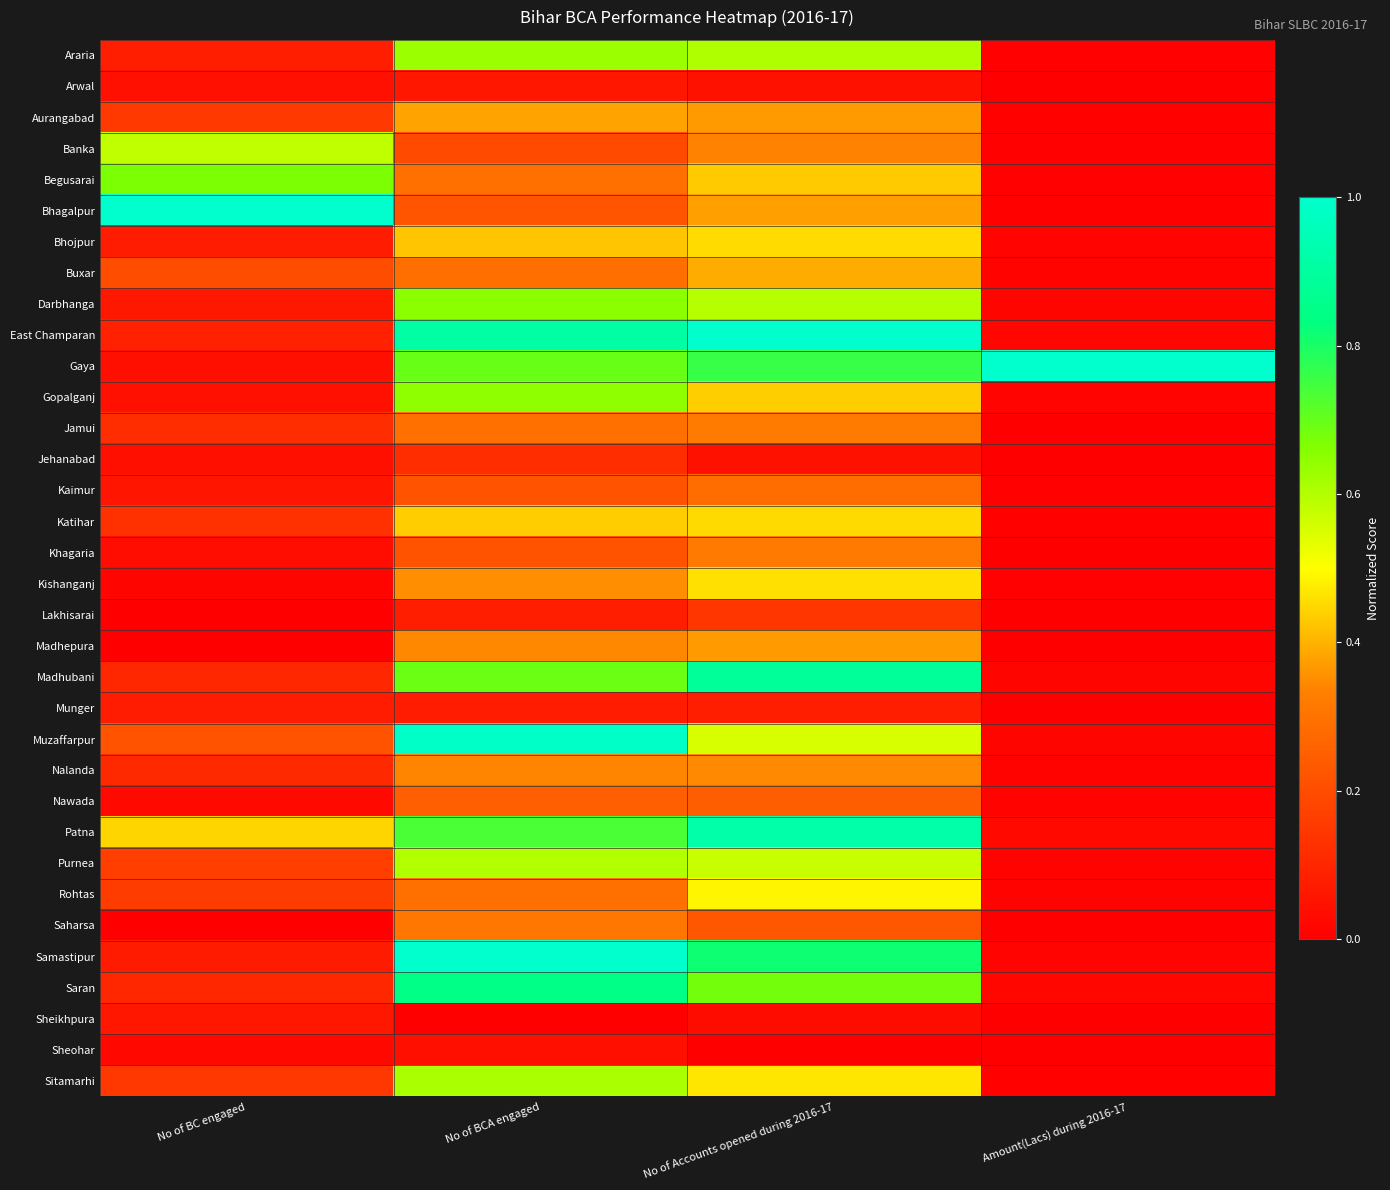

Reading left to right, transcribe all the data shown in this chart.

Araria: No of BC engaged=0.1	No of BCA engaged=0.6	No of Accounts opened during 2016-17=0.6	Amount(Lacs) during 2016-17=0.0
Arwal: No of BC engaged=0.0	No of BCA engaged=0.1	No of Accounts opened during 2016-17=0.0	Amount(Lacs) during 2016-17=0.0
Aurangabad: No of BC engaged=0.1	No of BCA engaged=0.4	No of Accounts opened during 2016-17=0.4	Amount(Lacs) during 2016-17=0.0
Banka: No of BC engaged=0.6	No of BCA engaged=0.2	No of Accounts opened during 2016-17=0.3	Amount(Lacs) during 2016-17=0.0
Begusarai: No of BC engaged=0.7	No of BCA engaged=0.3	No of Accounts opened during 2016-17=0.4	Amount(Lacs) during 2016-17=0.0
Bhagalpur: No of BC engaged=1.0	No of BCA engaged=0.2	No of Accounts opened during 2016-17=0.4	Amount(Lacs) during 2016-17=0.0
Bhojpur: No of BC engaged=0.1	No of BCA engaged=0.4	No of Accounts opened during 2016-17=0.5	Amount(Lacs) during 2016-17=0.0
Buxar: No of BC engaged=0.2	No of BCA engaged=0.3	No of Accounts opened during 2016-17=0.4	Amount(Lacs) during 2016-17=0.0
Darbhanga: No of BC engaged=0.1	No of BCA engaged=0.7	No of Accounts opened during 2016-17=0.6	Amount(Lacs) during 2016-17=0.0
East Champaran: No of BC engaged=0.1	No of BCA engaged=0.9	No of Accounts opened during 2016-17=1.0	Amount(Lacs) during 2016-17=0.0
Gaya: No of BC engaged=0.0	No of BCA engaged=0.7	No of Accounts opened during 2016-17=0.8	Amount(Lacs) during 2016-17=1.0
Gopalganj: No of BC engaged=0.0	No of BCA engaged=0.6	No of Accounts opened during 2016-17=0.4	Amount(Lacs) during 2016-17=0.0
Jamui: No of BC engaged=0.1	No of BCA engaged=0.3	No of Accounts opened during 2016-17=0.3	Amount(Lacs) during 2016-17=0.0
Jehanabad: No of BC engaged=0.0	No of BCA engaged=0.1	No of Accounts opened during 2016-17=0.0	Amount(Lacs) during 2016-17=0.0
Kaimur: No of BC engaged=0.1	No of BCA engaged=0.2	No of Accounts opened during 2016-17=0.3	Amount(Lacs) during 2016-17=0.0
Katihar: No of BC engaged=0.1	No of BCA engaged=0.4	No of Accounts opened during 2016-17=0.5	Amount(Lacs) during 2016-17=0.0
Khagaria: No of BC engaged=0.0	No of BCA engaged=0.2	No of Accounts opened during 2016-17=0.3	Amount(Lacs) during 2016-17=0.0
Kishanganj: No of BC engaged=0.0	No of BCA engaged=0.4	No of Accounts opened during 2016-17=0.5	Amount(Lacs) during 2016-17=0.0
Lakhisarai: No of BC engaged=0.0	No of BCA engaged=0.1	No of Accounts opened during 2016-17=0.1	Amount(Lacs) during 2016-17=0.0
Madhepura: No of BC engaged=0.0	No of BCA engaged=0.3	No of Accounts opened during 2016-17=0.4	Amount(Lacs) during 2016-17=0.0
Madhubani: No of BC engaged=0.1	No of BCA engaged=0.7	No of Accounts opened during 2016-17=0.9	Amount(Lacs) during 2016-17=0.0
Munger: No of BC engaged=0.1	No of BCA engaged=0.1	No of Accounts opened during 2016-17=0.1	Amount(Lacs) during 2016-17=0.0
Muzaffarpur: No of BC engaged=0.2	No of BCA engaged=1.0	No of Accounts opened during 2016-17=0.5	Amount(Lacs) during 2016-17=0.0
Nalanda: No of BC engaged=0.1	No of BCA engaged=0.3	No of Accounts opened during 2016-17=0.3	Amount(Lacs) during 2016-17=0.0
Nawada: No of BC engaged=0.0	No of BCA engaged=0.2	No of Accounts opened during 2016-17=0.2	Amount(Lacs) during 2016-17=0.0
Patna: No of BC engaged=0.4	No of BCA engaged=0.7	No of Accounts opened during 2016-17=0.9	Amount(Lacs) during 2016-17=0.0
Purnea: No of BC engaged=0.2	No of BCA engaged=0.6	No of Accounts opened during 2016-17=0.6	Amount(Lacs) during 2016-17=0.0
Rohtas: No of BC engaged=0.2	No of BCA engaged=0.3	No of Accounts opened during 2016-17=0.5	Amount(Lacs) during 2016-17=0.0
Saharsa: No of BC engaged=0.0	No of BCA engaged=0.3	No of Accounts opened during 2016-17=0.2	Amount(Lacs) during 2016-17=0.0
Samastipur: No of BC engaged=0.1	No of BCA engaged=1.0	No of Accounts opened during 2016-17=0.8	Amount(Lacs) during 2016-17=0.0
Saran: No of BC engaged=0.1	No of BCA engaged=0.8	No of Accounts opened during 2016-17=0.7	Amount(Lacs) during 2016-17=0.0
Sheikhpura: No of BC engaged=0.1	No of BCA engaged=0.0	No of Accounts opened during 2016-17=0.0	Amount(Lacs) during 2016-17=0.0
Sheohar: No of BC engaged=0.0	No of BCA engaged=0.0	No of Accounts opened during 2016-17=0.0	Amount(Lacs) during 2016-17=0.0
Sitamarhi: No of BC engaged=0.1	No of BCA engaged=0.6	No of Accounts opened during 2016-17=0.5	Amount(Lacs) during 2016-17=0.0